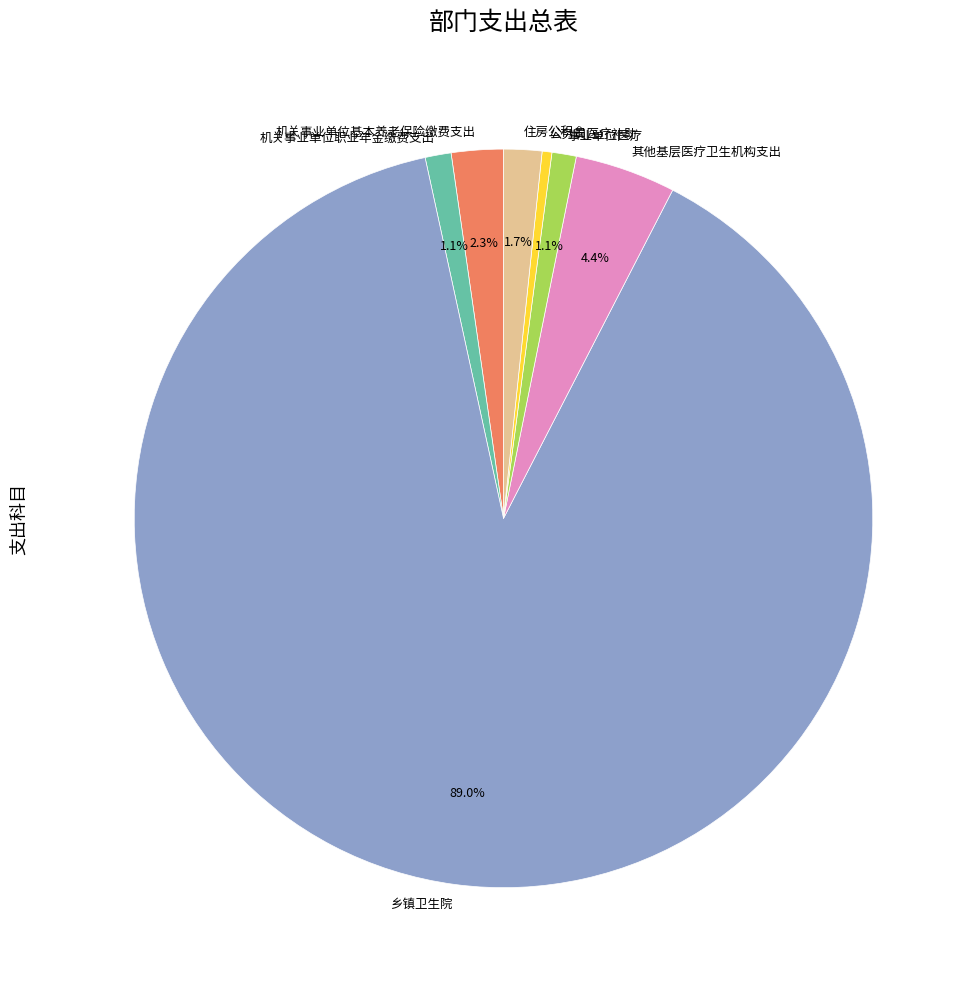

Which category has the smallest portion of the pie?

公务员医疗补助